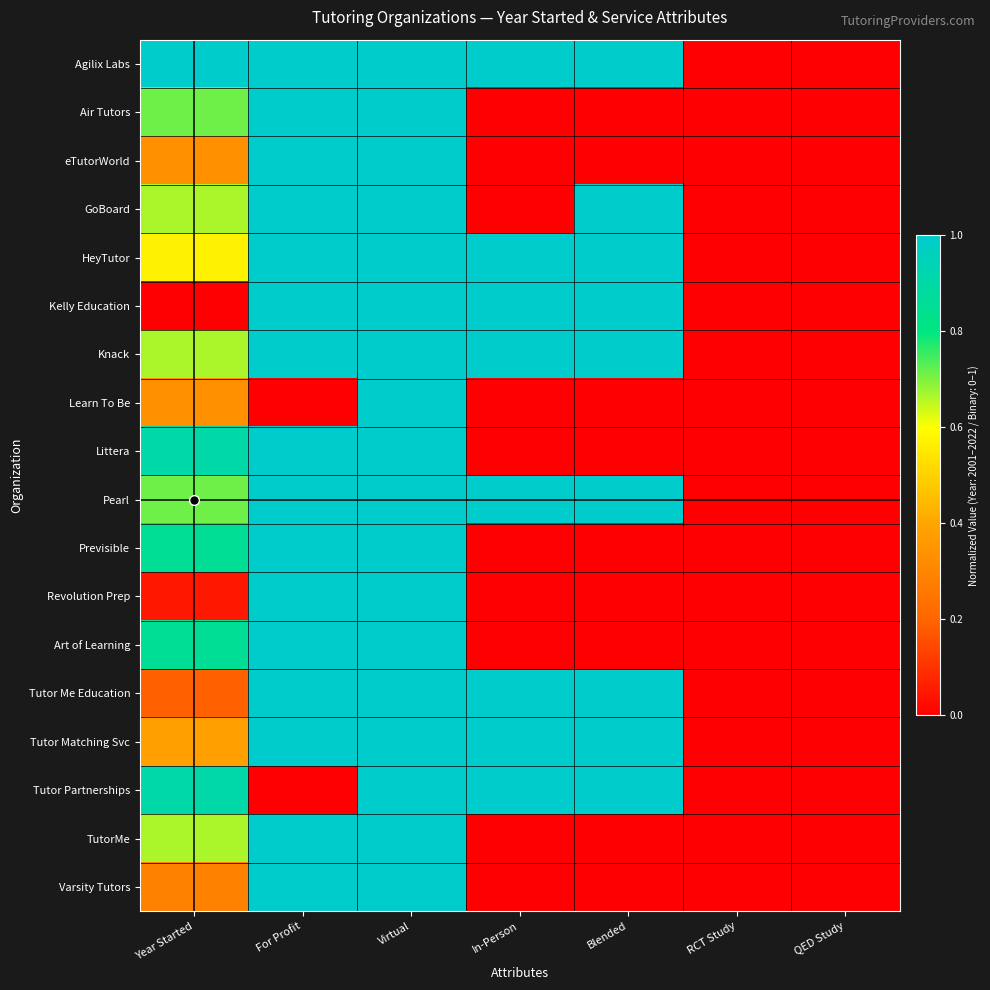

Reading left to right, what are all the values shown in this chart?

Agilix Labs: Year Started=1.0	For Profit=1.0	Virtual=1.0	In-Person=1.0	Blended=1.0	RCT Study=0.0	QED Study=0.0
Air Tutors: Year Started=0.7	For Profit=1.0	Virtual=1.0	In-Person=0.0	Blended=0.0	RCT Study=0.0	QED Study=0.0
eTutorWorld: Year Started=0.3	For Profit=1.0	Virtual=1.0	In-Person=0.0	Blended=0.0	RCT Study=0.0	QED Study=0.0
GoBoard: Year Started=0.7	For Profit=1.0	Virtual=1.0	In-Person=0.0	Blended=1.0	RCT Study=0.0	QED Study=0.0
HeyTutor: Year Started=0.6	For Profit=1.0	Virtual=1.0	In-Person=1.0	Blended=1.0	RCT Study=0.0	QED Study=0.0
Kelly Education: Year Started=0.0	For Profit=1.0	Virtual=1.0	In-Person=1.0	Blended=1.0	RCT Study=0.0	QED Study=0.0
Knack: Year Started=0.7	For Profit=1.0	Virtual=1.0	In-Person=1.0	Blended=1.0	RCT Study=0.0	QED Study=0.0
Learn To Be: Year Started=0.3	For Profit=0.0	Virtual=1.0	In-Person=0.0	Blended=0.0	RCT Study=0.0	QED Study=0.0
Littera: Year Started=0.9	For Profit=1.0	Virtual=1.0	In-Person=0.0	Blended=0.0	RCT Study=0.0	QED Study=0.0
Pearl: Year Started=0.7	For Profit=1.0	Virtual=1.0	In-Person=1.0	Blended=1.0	RCT Study=0.0	QED Study=0.0
Previsible: Year Started=0.9	For Profit=1.0	Virtual=1.0	In-Person=0.0	Blended=0.0	RCT Study=0.0	QED Study=0.0
Revolution Prep: Year Started=0.0	For Profit=1.0	Virtual=1.0	In-Person=0.0	Blended=0.0	RCT Study=0.0	QED Study=0.0
Art of Learning: Year Started=0.9	For Profit=1.0	Virtual=1.0	In-Person=0.0	Blended=0.0	RCT Study=0.0	QED Study=0.0
Tutor Me Education: Year Started=0.2	For Profit=1.0	Virtual=1.0	In-Person=1.0	Blended=1.0	RCT Study=0.0	QED Study=0.0
Tutor Matching Svc: Year Started=0.4	For Profit=1.0	Virtual=1.0	In-Person=1.0	Blended=1.0	RCT Study=0.0	QED Study=0.0
Tutor Partnerships: Year Started=0.9	For Profit=0.0	Virtual=1.0	In-Person=1.0	Blended=1.0	RCT Study=0.0	QED Study=0.0
TutorMe: Year Started=0.7	For Profit=1.0	Virtual=1.0	In-Person=0.0	Blended=0.0	RCT Study=0.0	QED Study=0.0
Varsity Tutors: Year Started=0.3	For Profit=1.0	Virtual=1.0	In-Person=0.0	Blended=0.0	RCT Study=0.0	QED Study=0.0